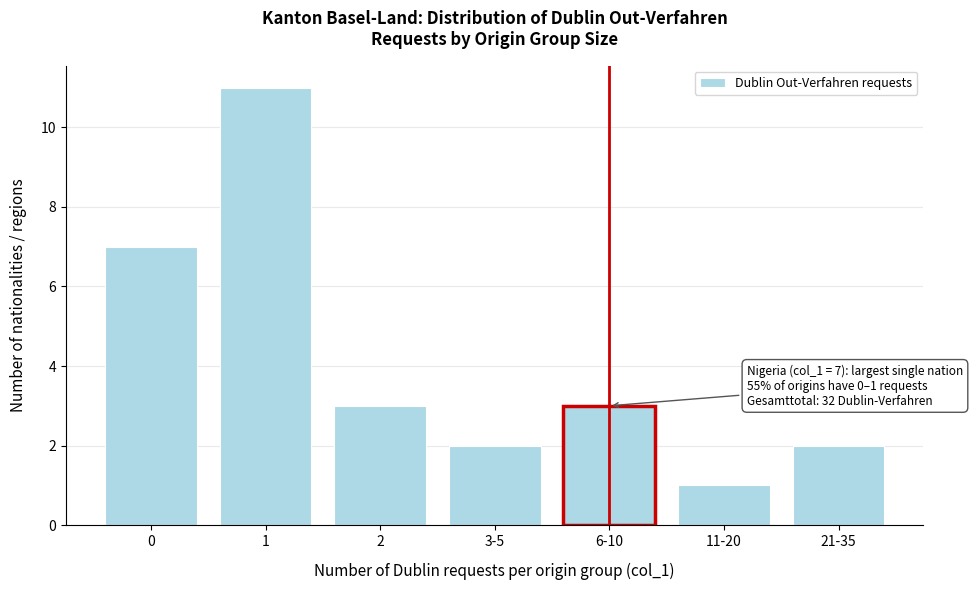

Reading left to right, extract all data points from this chart.

7	11	3	2	3	1	2